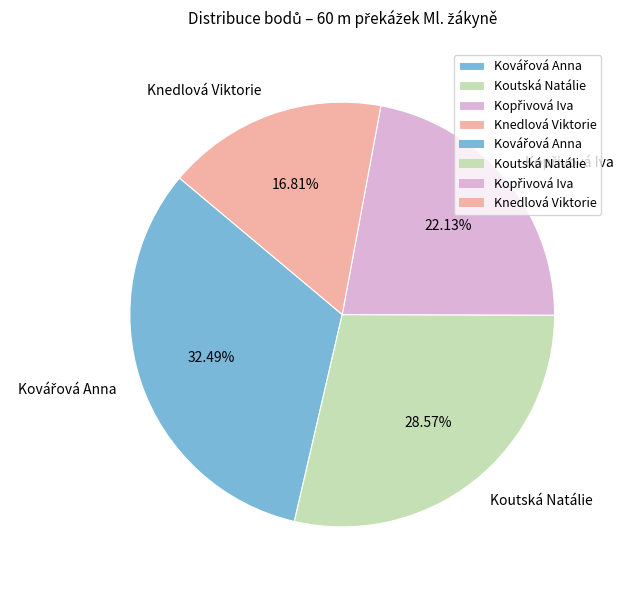

What is the total percentage of Koutská Natálie and Knedlová Viktorie?

45.4%